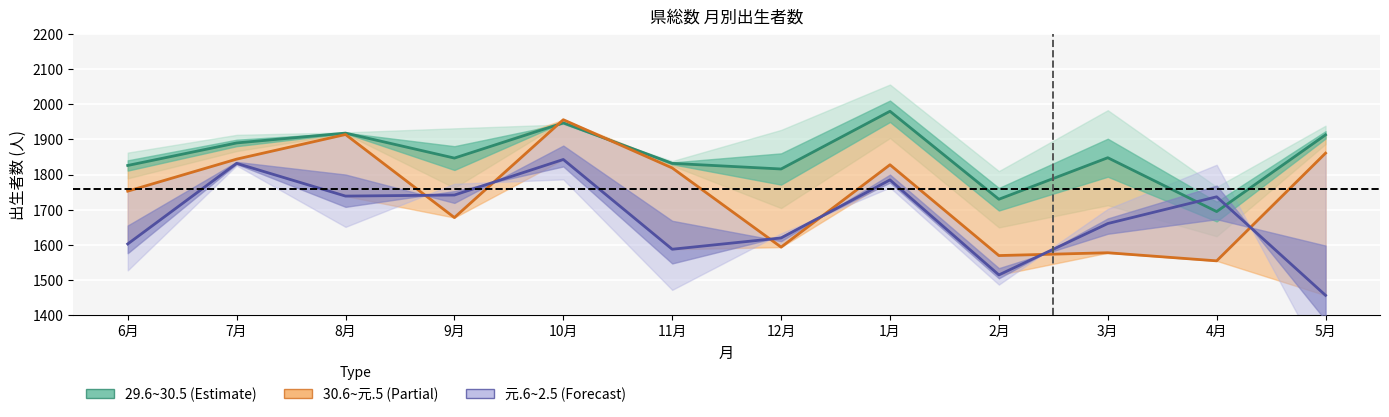

Where is 29.6~30.5 nearest to the value 1837?

11月